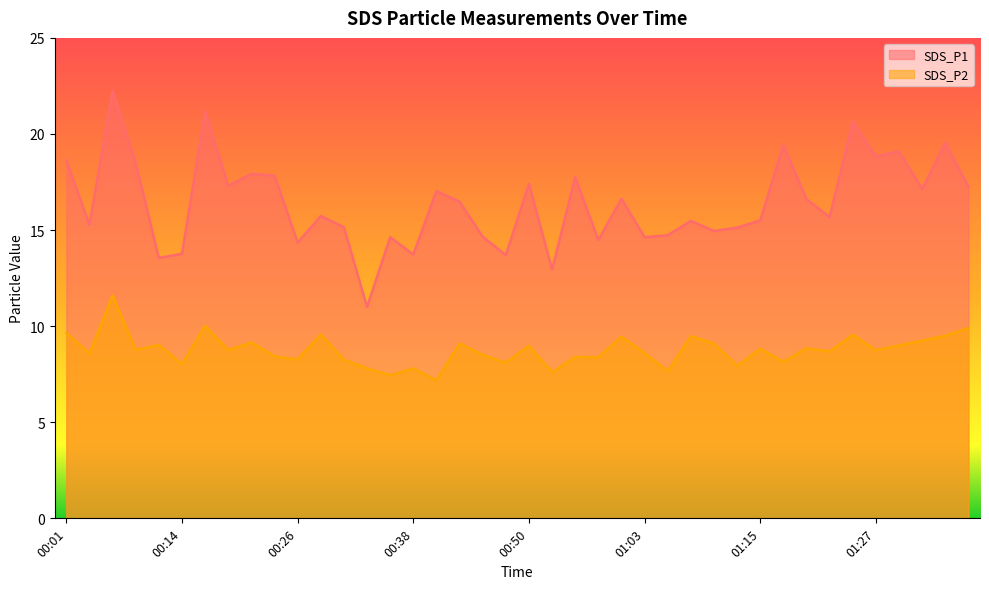

How many lines are shown in the chart?

2